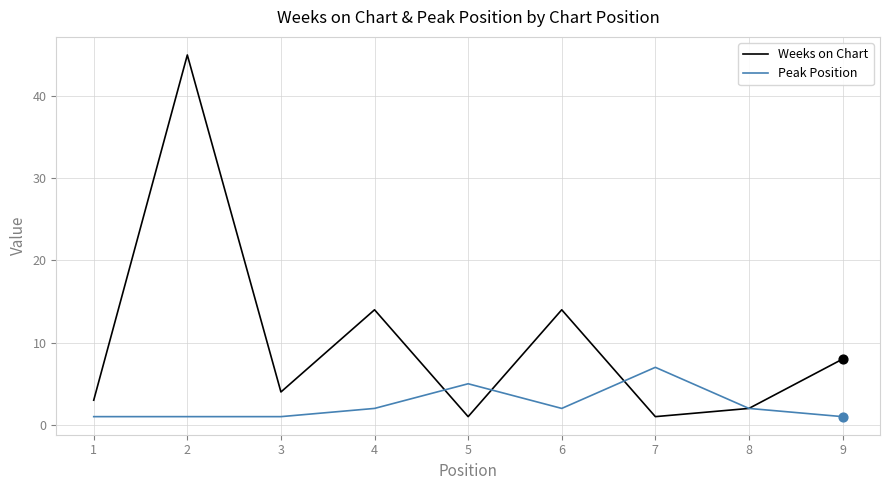

Is the value of Weeks on Chart at 5 greater than the value of Peak Position at 8?

No